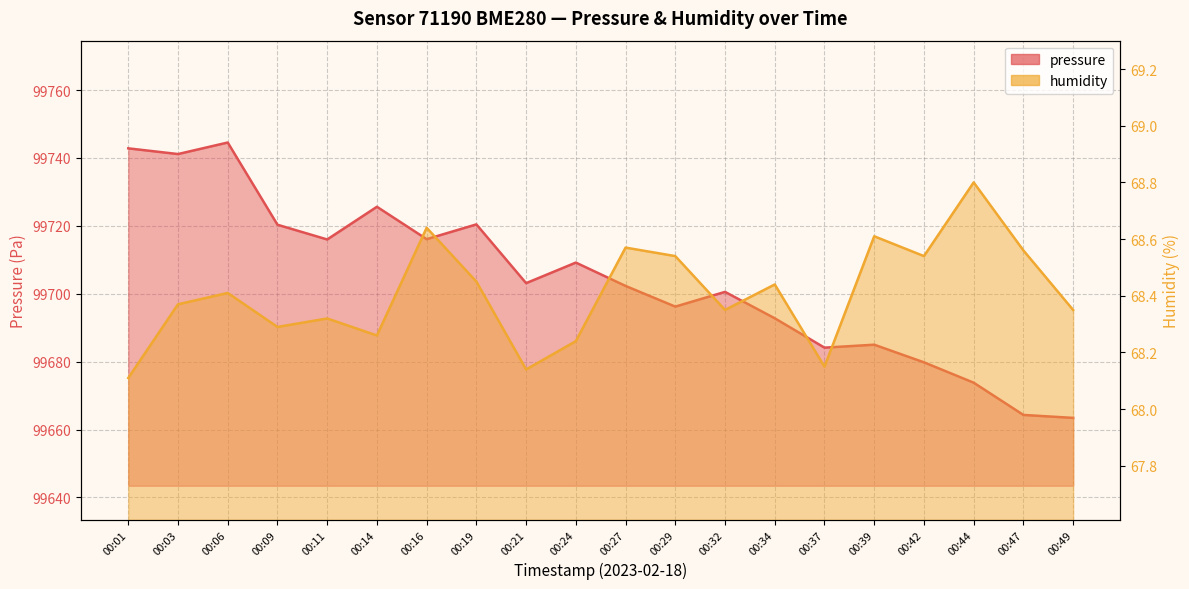

How many categories are shown in the chart?

20